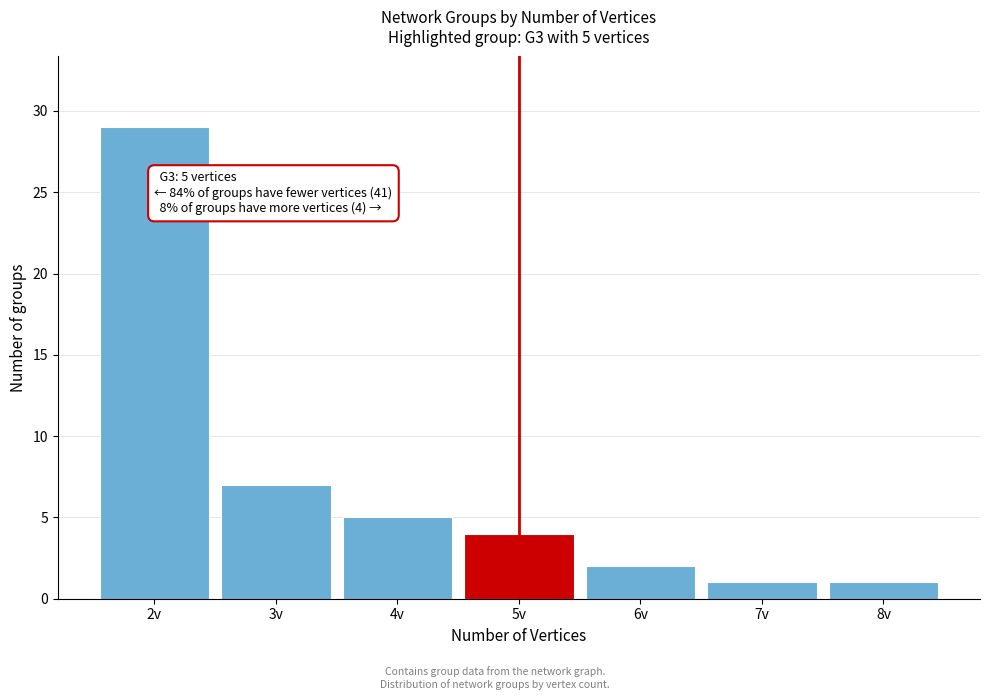

Reading left to right, what are all the values shown in this chart?

29	7	5	4	2	1	1